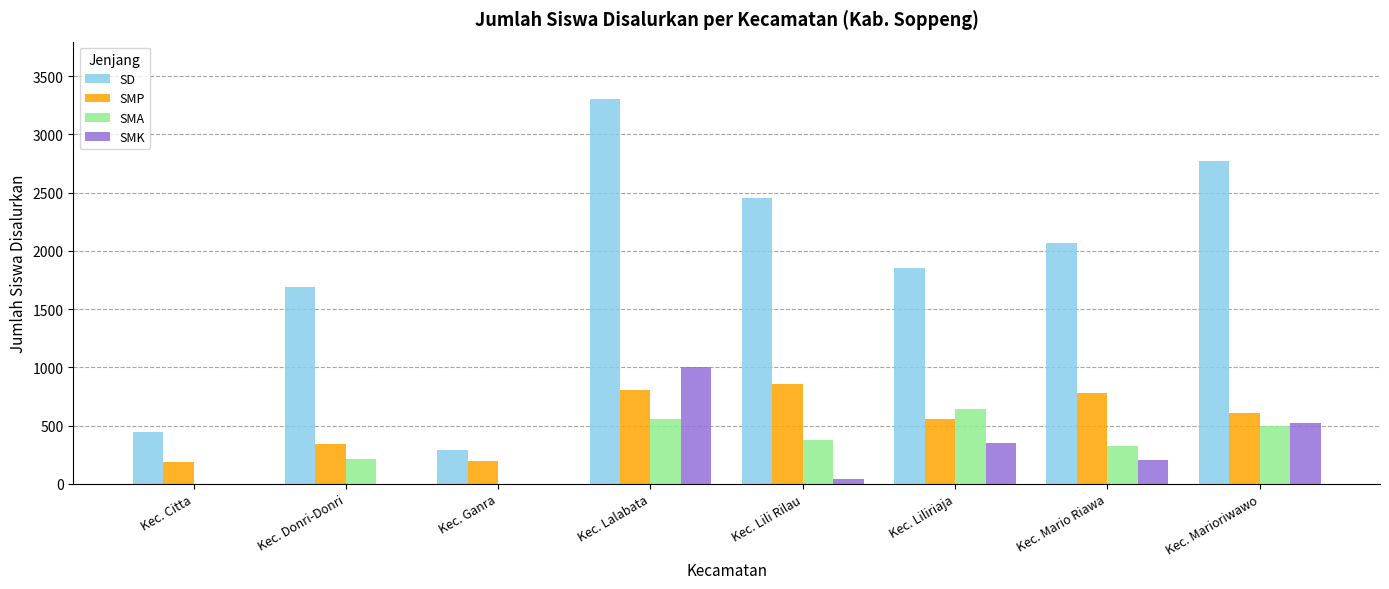

At which label is SMK closest to 502?

Kec. Marioriwawo